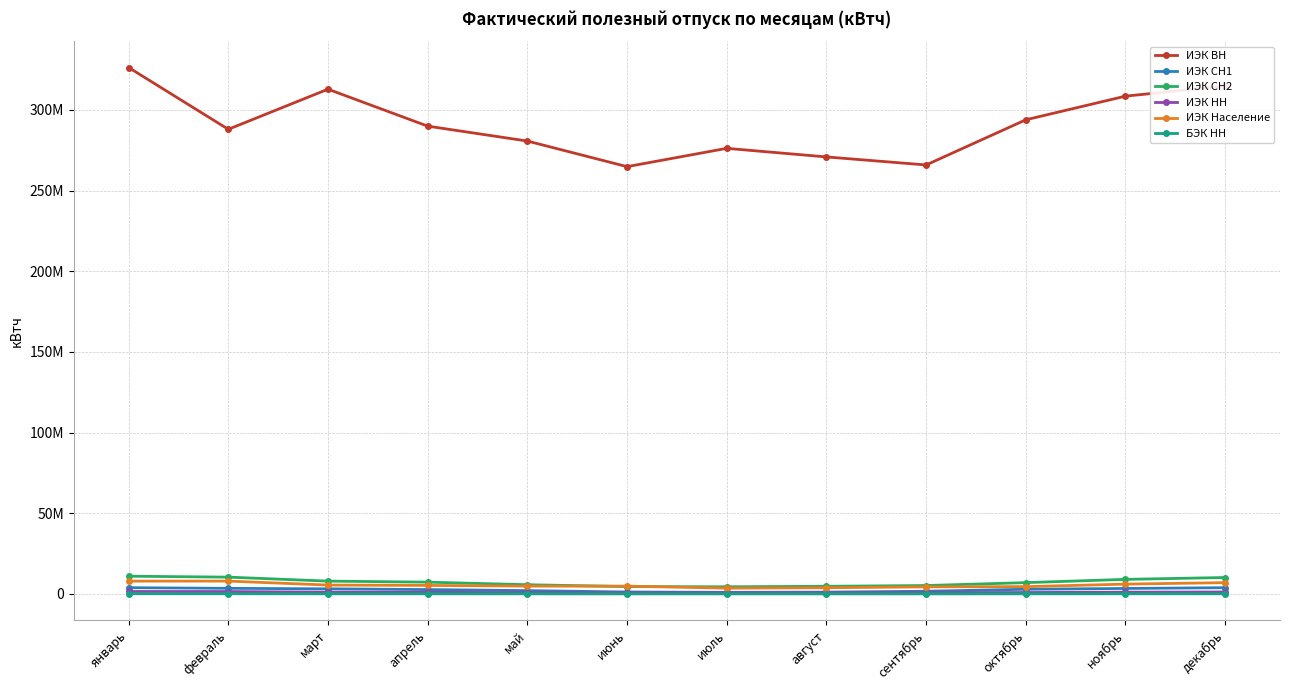

What is the maximum value for ИЭК ВН?

326229407